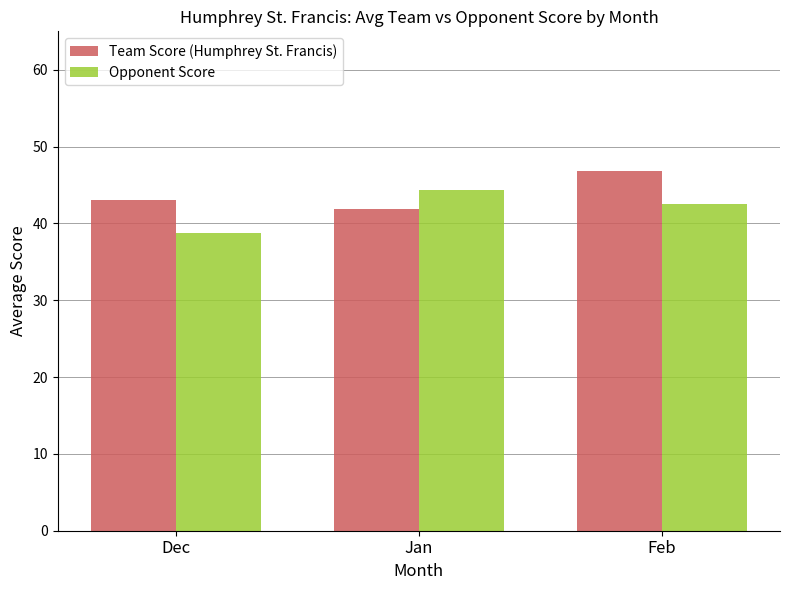

What is the total value across all series at Jan?

86.2